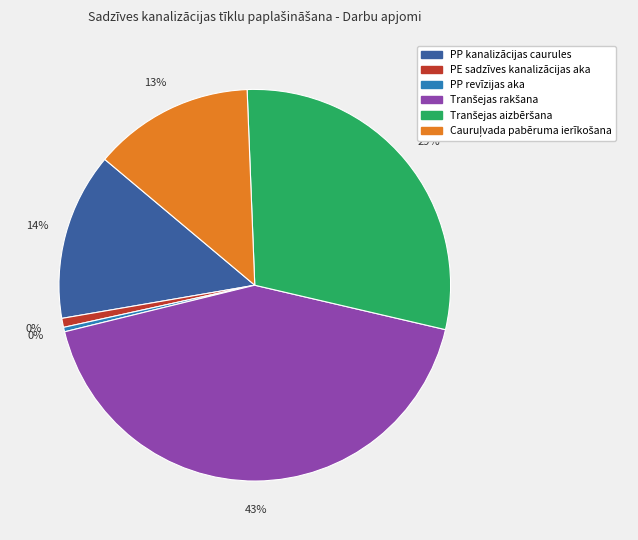

Is Tranšejas aizbēršana the majority of the pie?

No